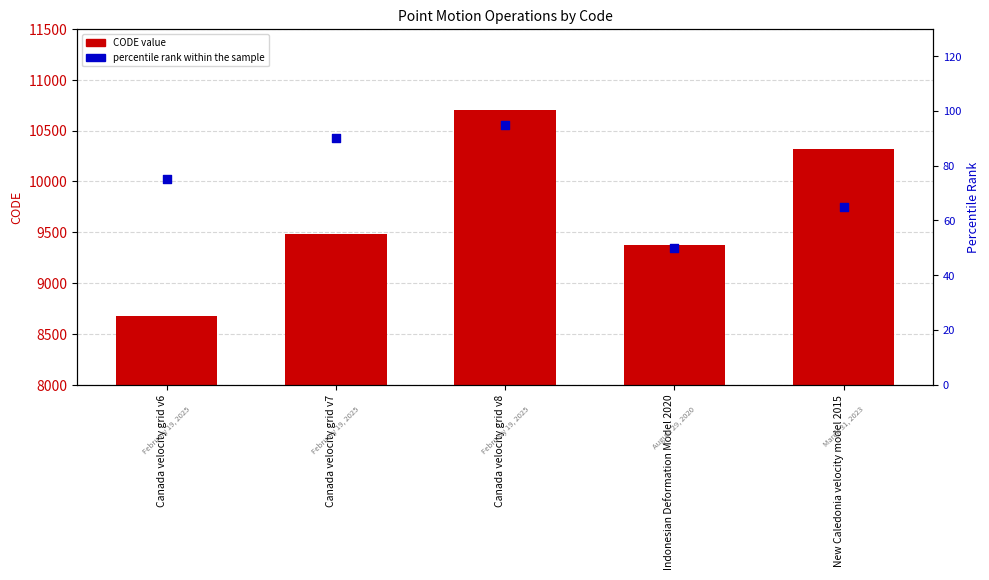

At how many categories does at least one series exceed 8225?

5